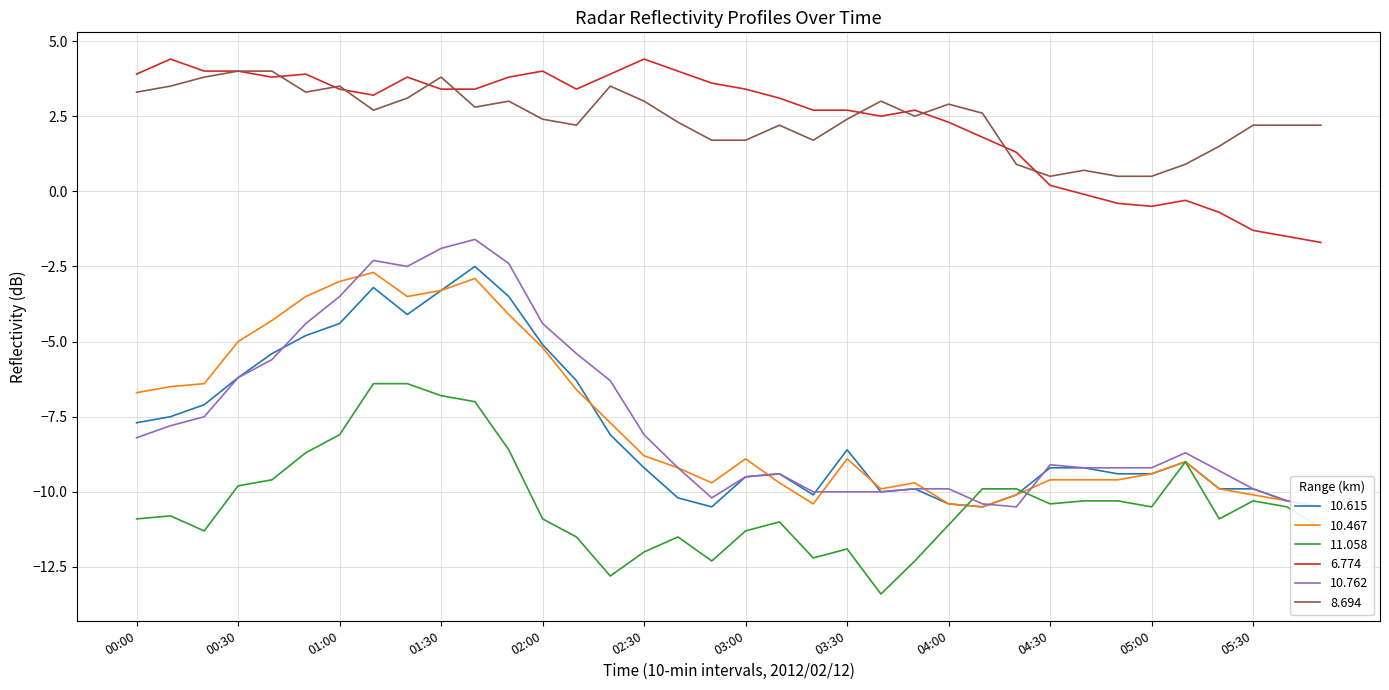

List the series in order of their peak value, highest first.

6.774, 8.694, 10.762, 10.615, 10.467, 11.058